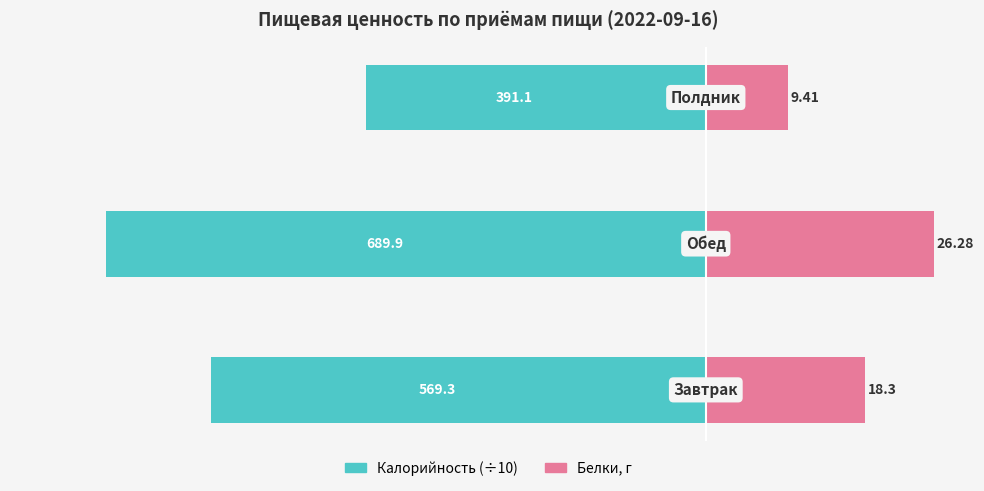

The Калорийность (÷10) series shows -69.0 at 1. True or false?

True